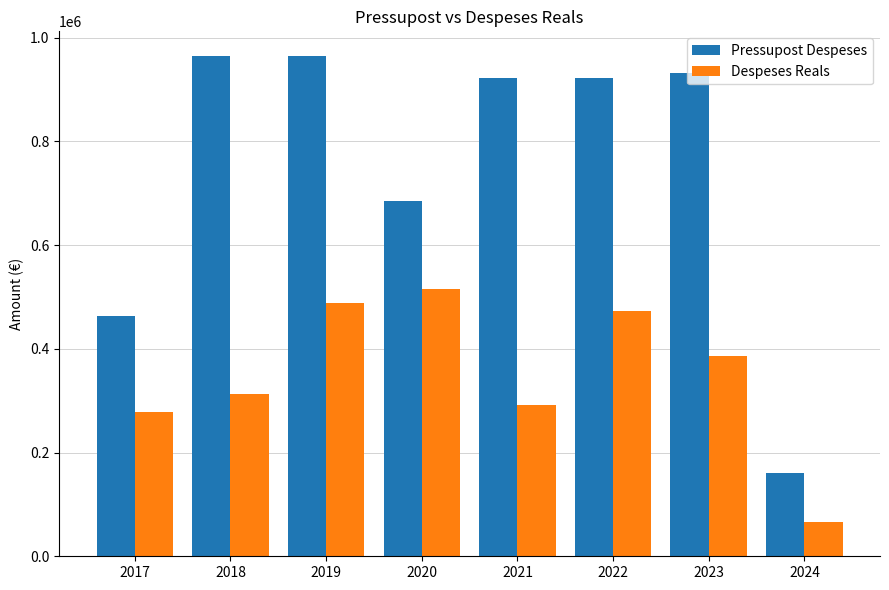

The value of Pressupost Despeses at 2020 is 369401.7. True or false?

False